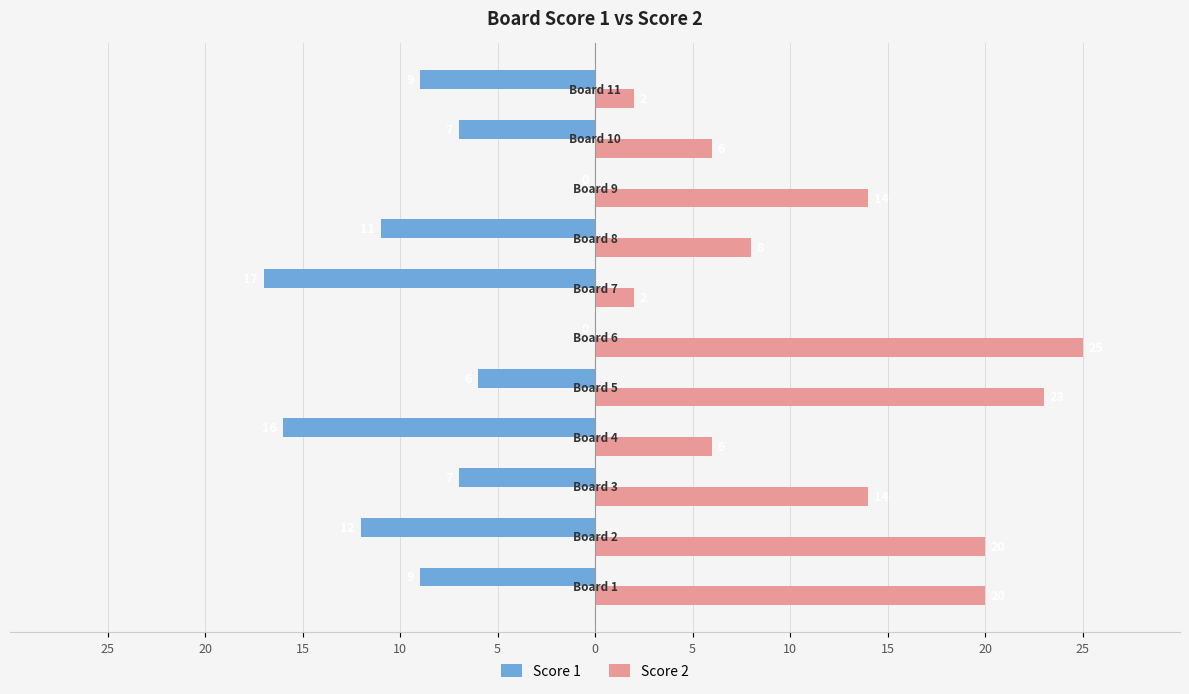

What are all the series names shown in the legend?

Score 1, Score 2